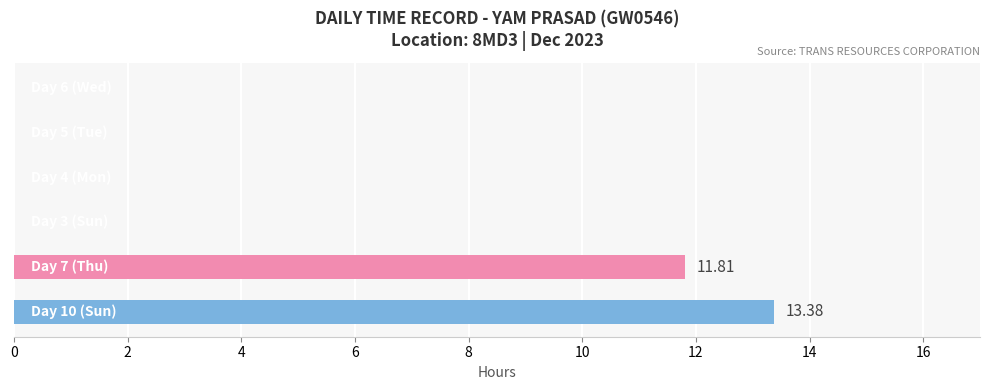

What is the greatest value displayed?

13.4